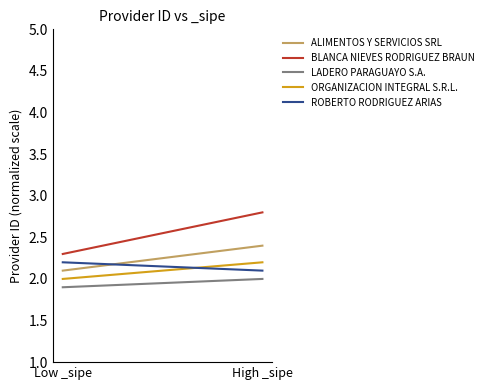

Which label corresponds to the largest value in the chart?

High _sipe